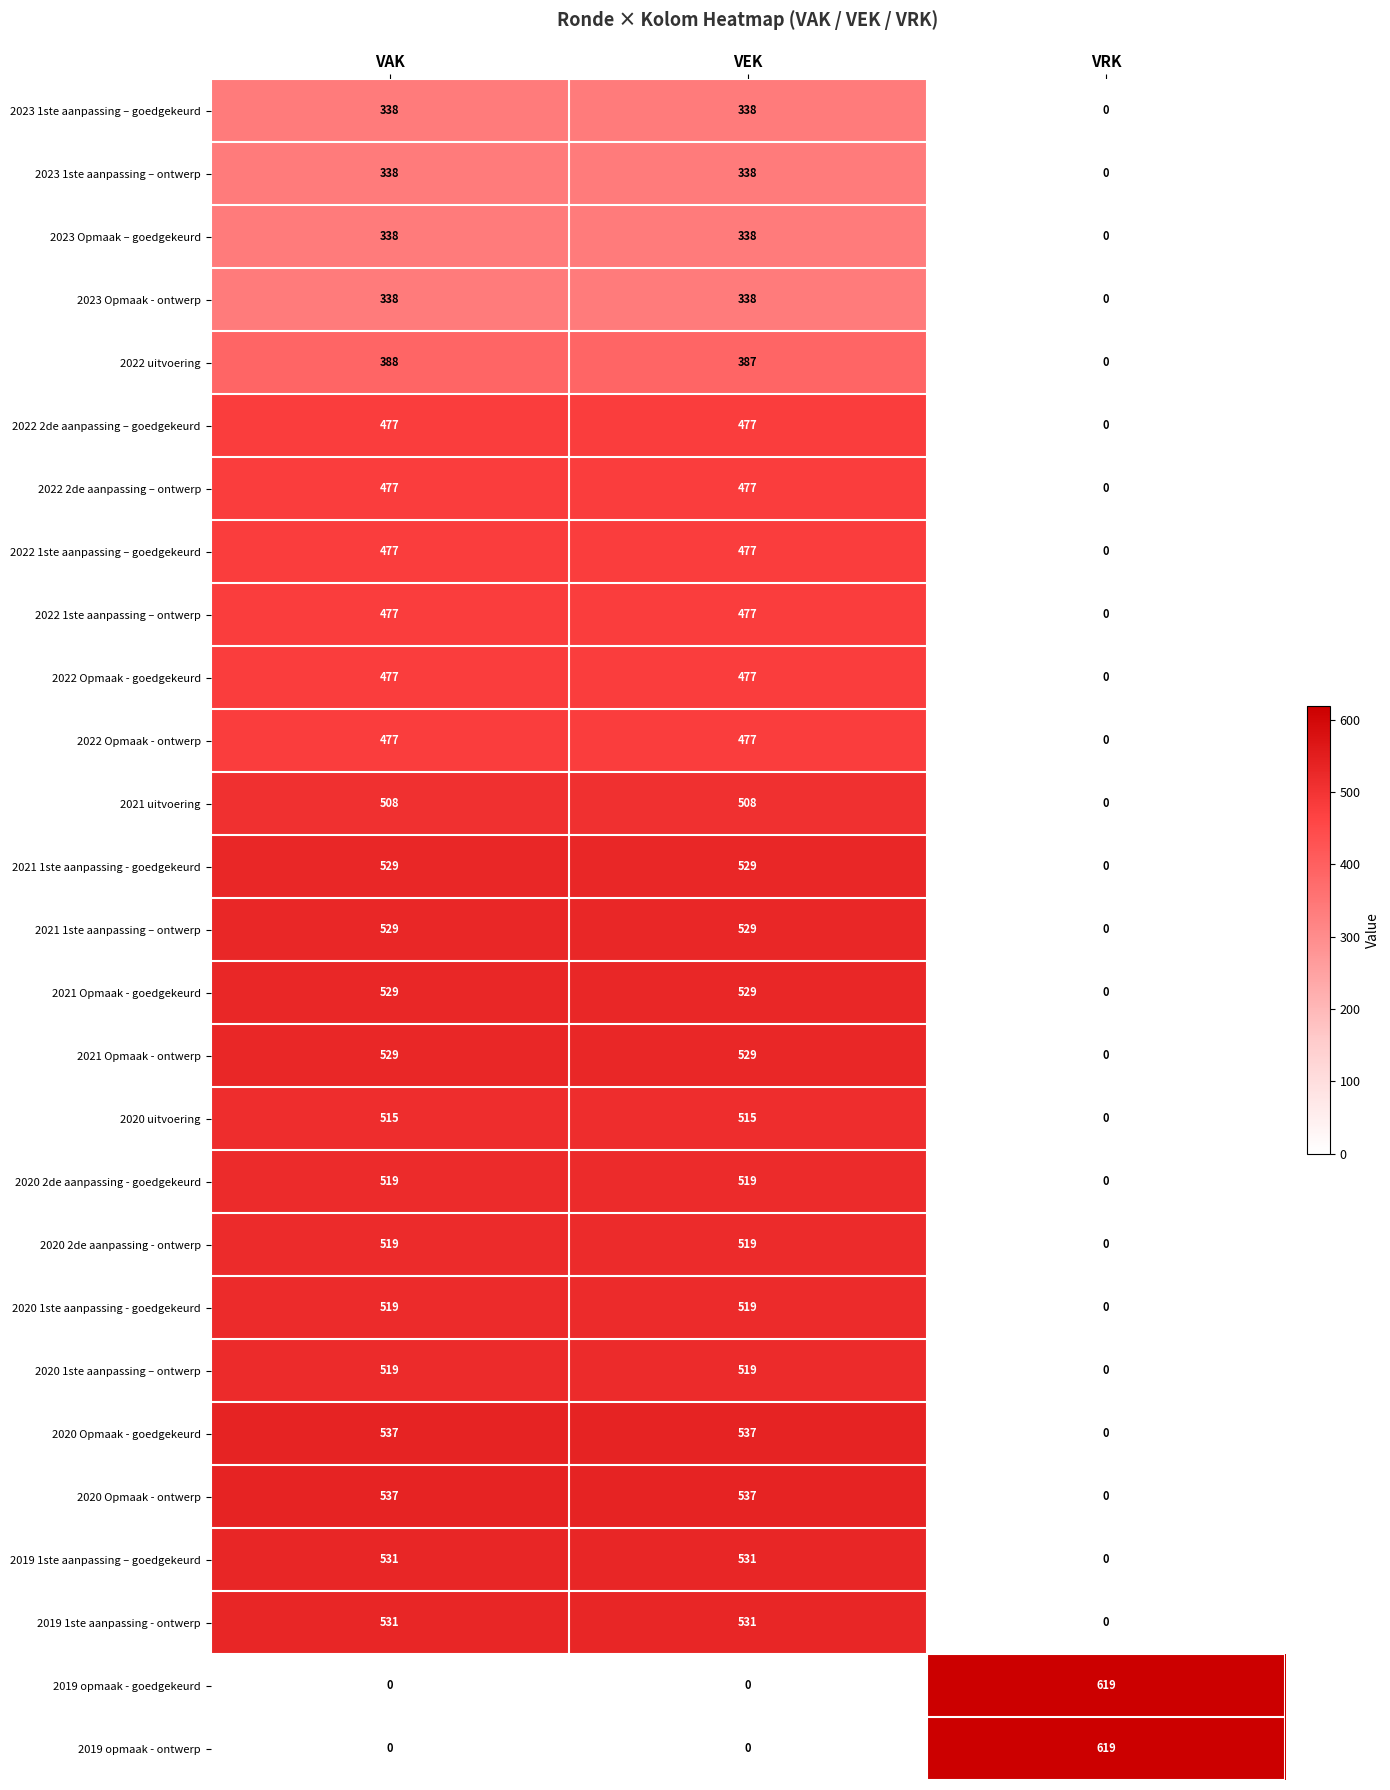

Is the value of 2021 uitvoering at VEK greater than the value of 2023 1ste aanpassing – ontwerp at VEK?

Yes